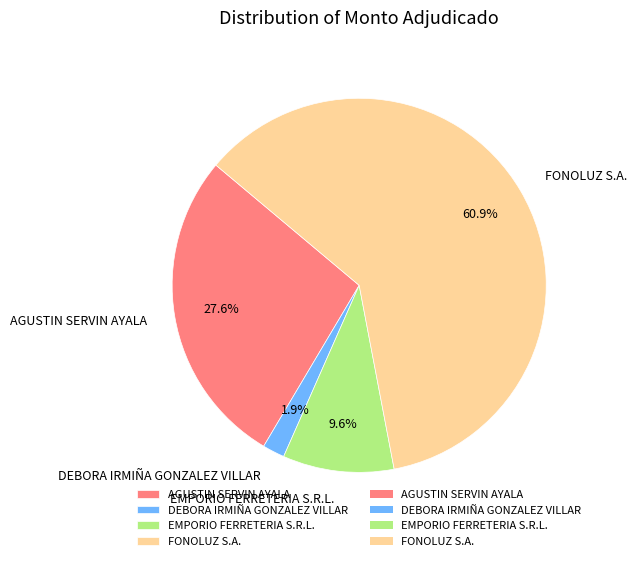

Is the sum of FONOLUZ S.A. and DEBORA IRMIÑA GONZALEZ VILLAR greater than half?

Yes